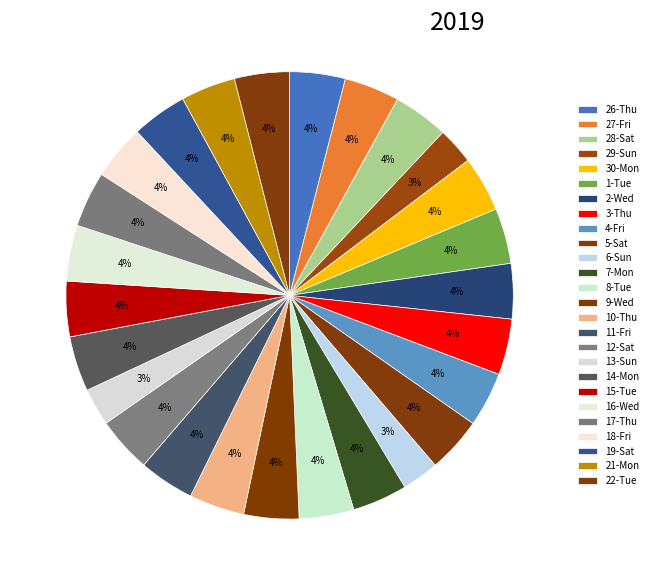

Count the number of slices in the pie.

26